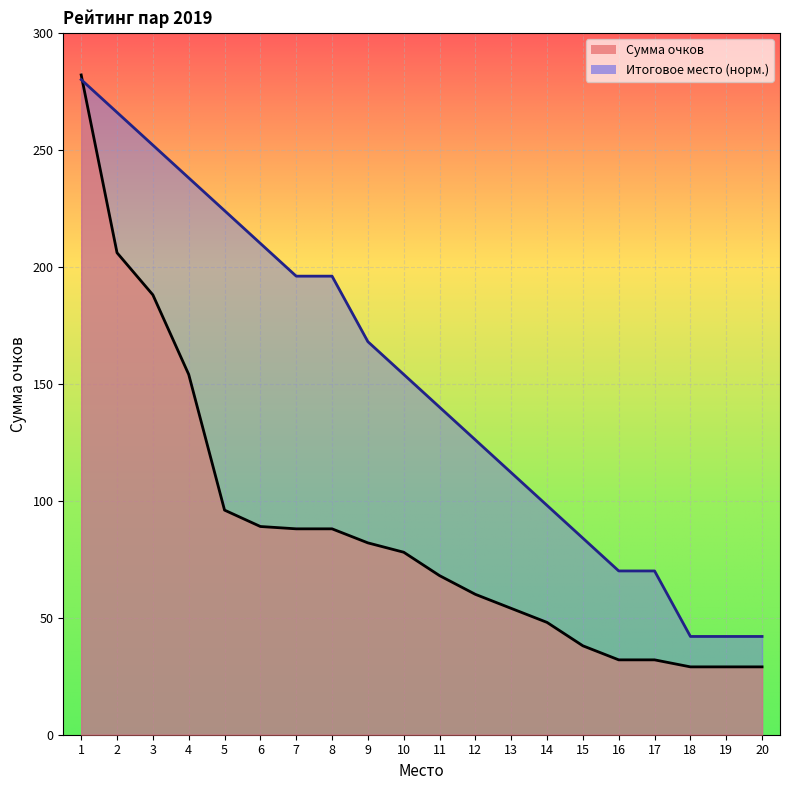

At which label does Место first exceed 154?

1